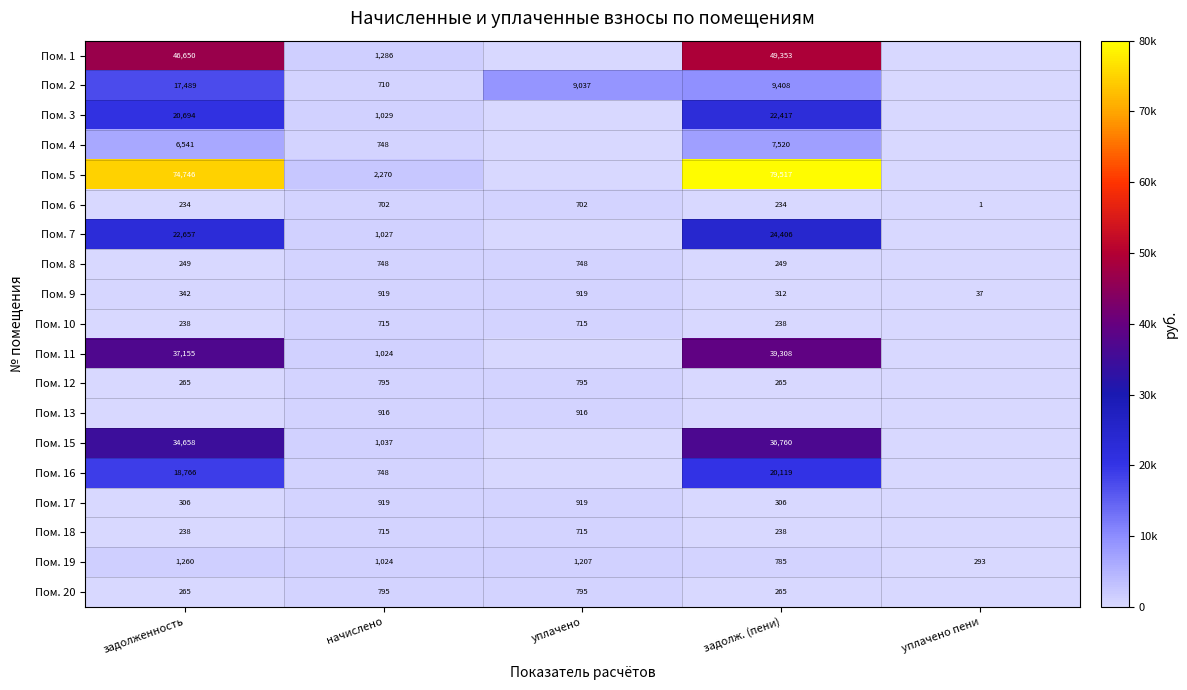

What is the difference between the highest and lowest values at задолж. (пени)?

79516.9